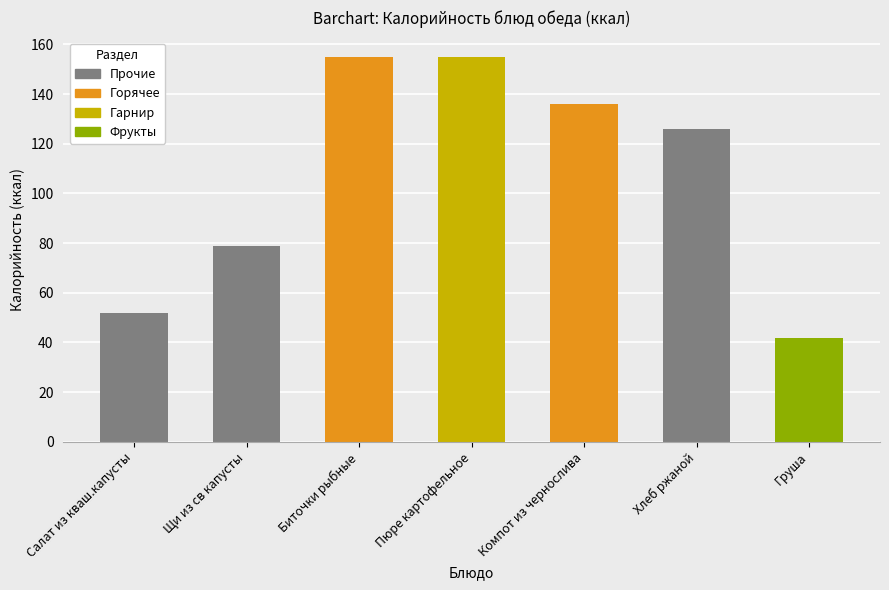

What is the value of the 7th bar from the left?

42